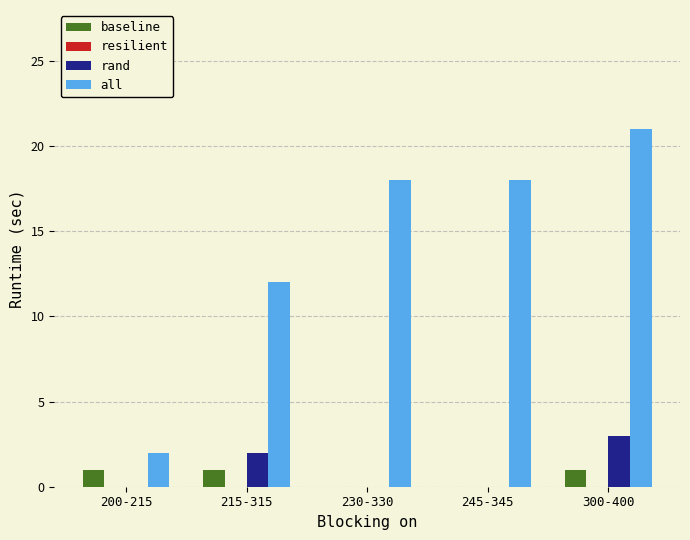

Read the all value at 300-400.

21